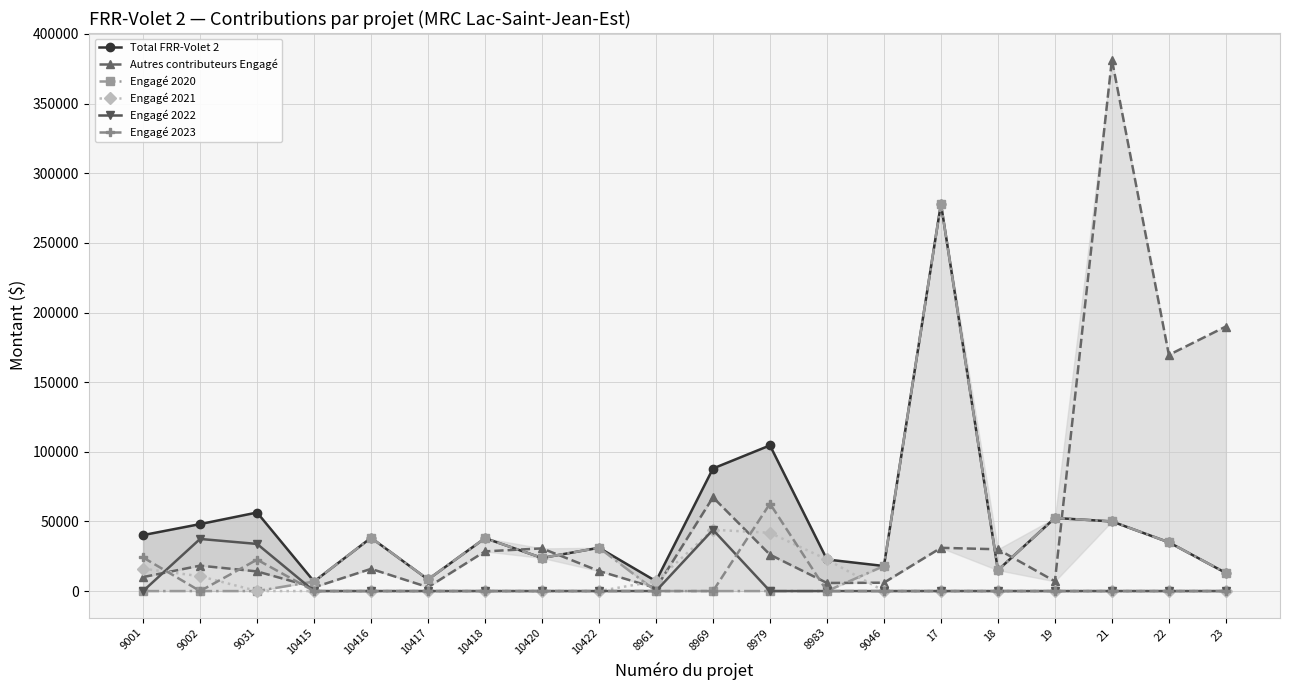

How many lines are shown in the chart?

6